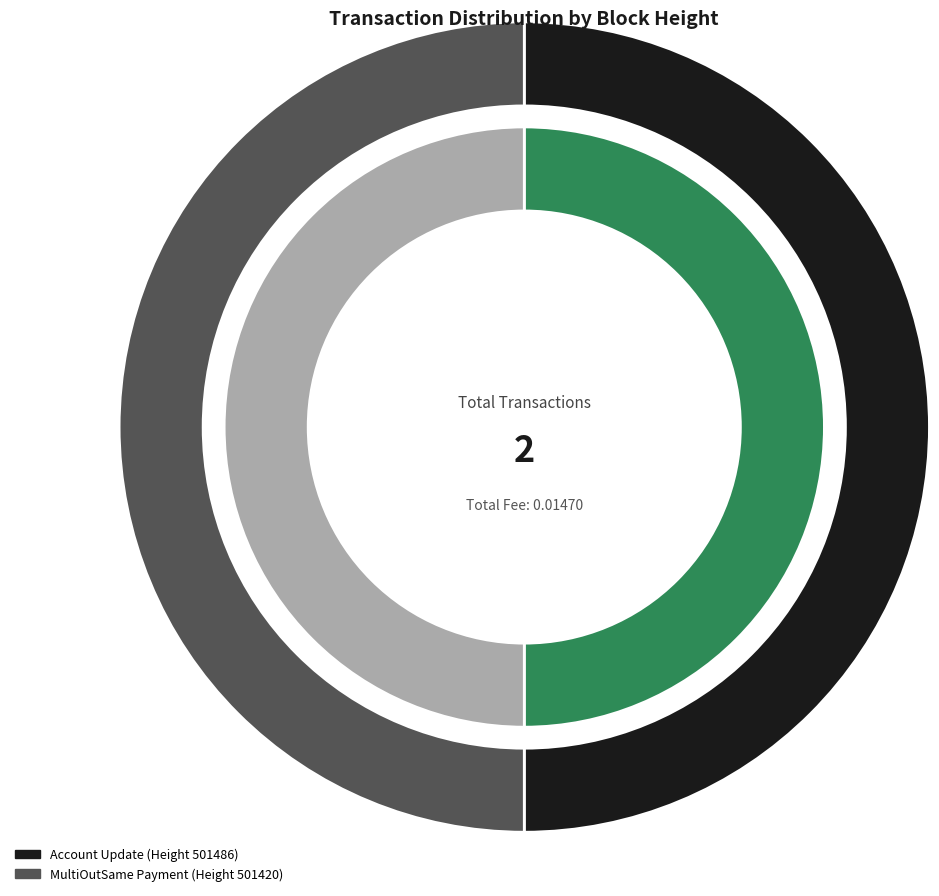

True or false: 501420 accounts for 89% of the total.

False